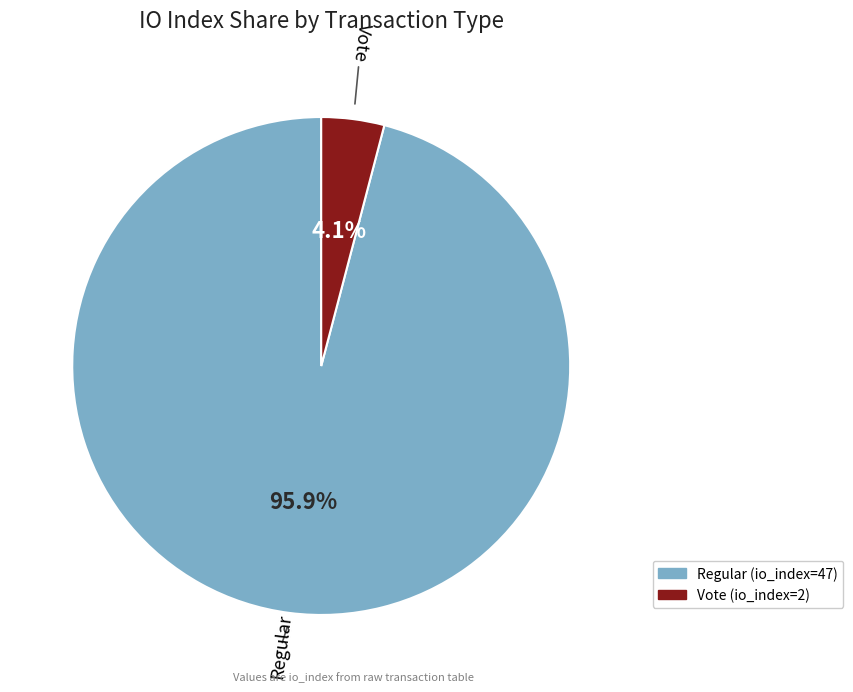

How many slices are in this pie chart?

2